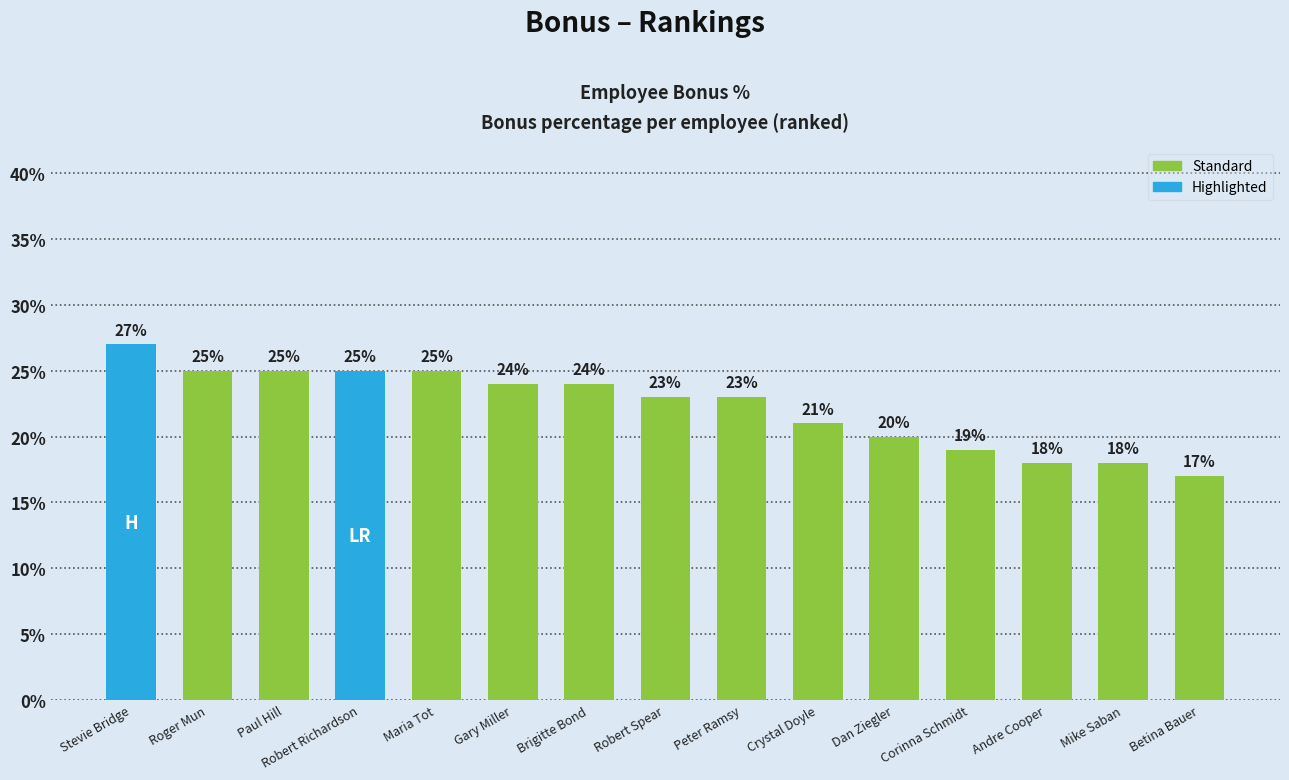

Are the bars horizontal?

No